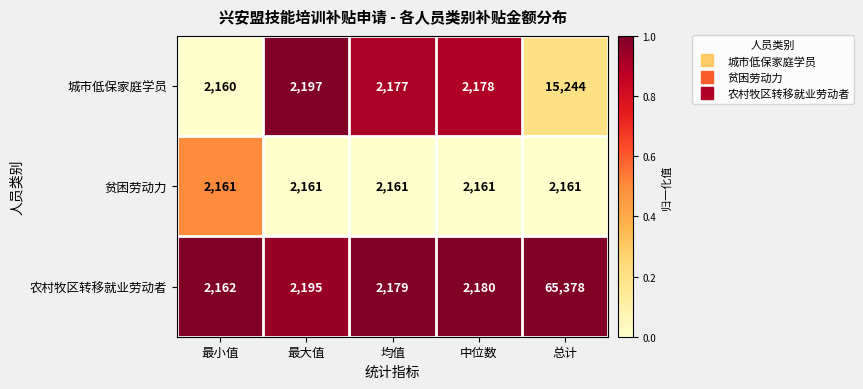

How many series are shown in this chart?

3